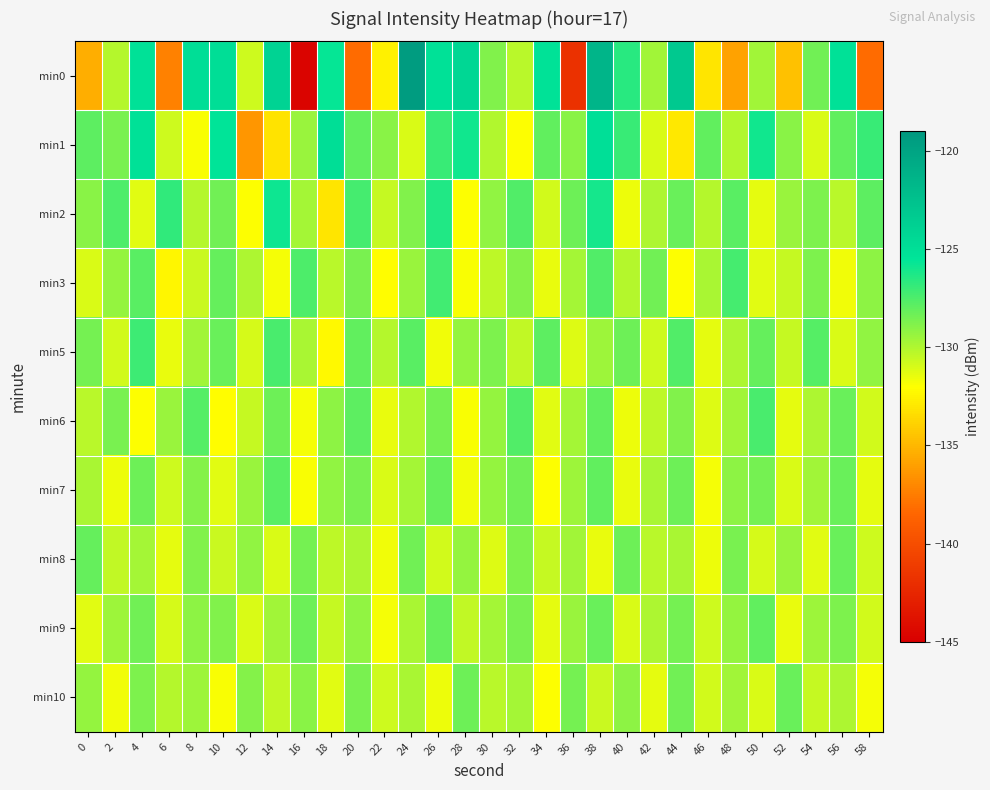

At 18, list the series in order from largest to smallest.

min1, min0, min6, min7, min3, min8, min9, min10, min5, min2